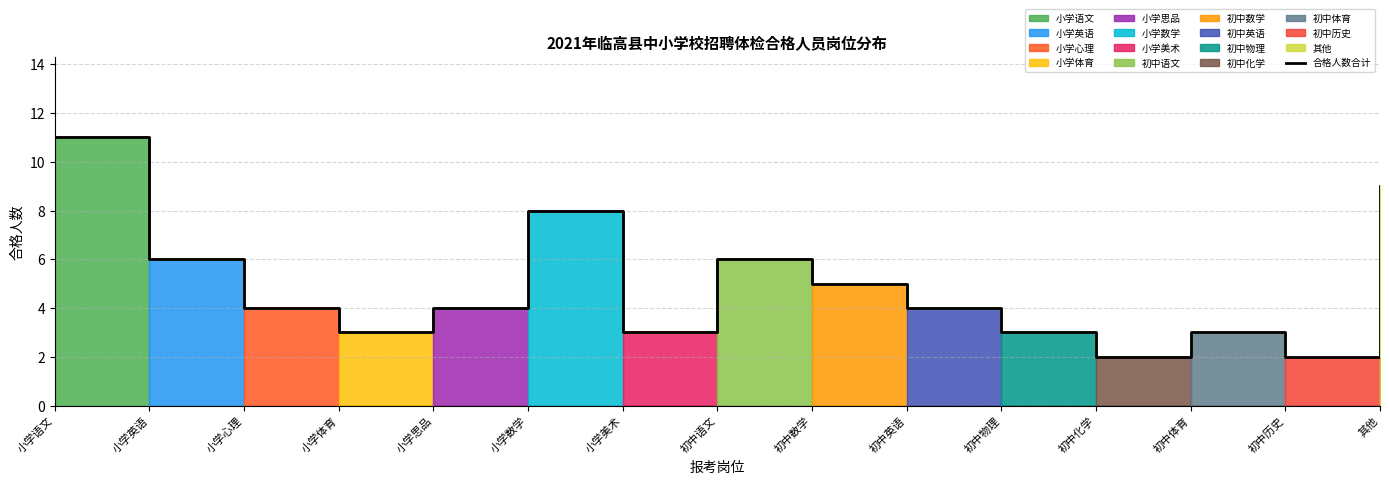

What is the label of the 11th point from the left?

初中物理